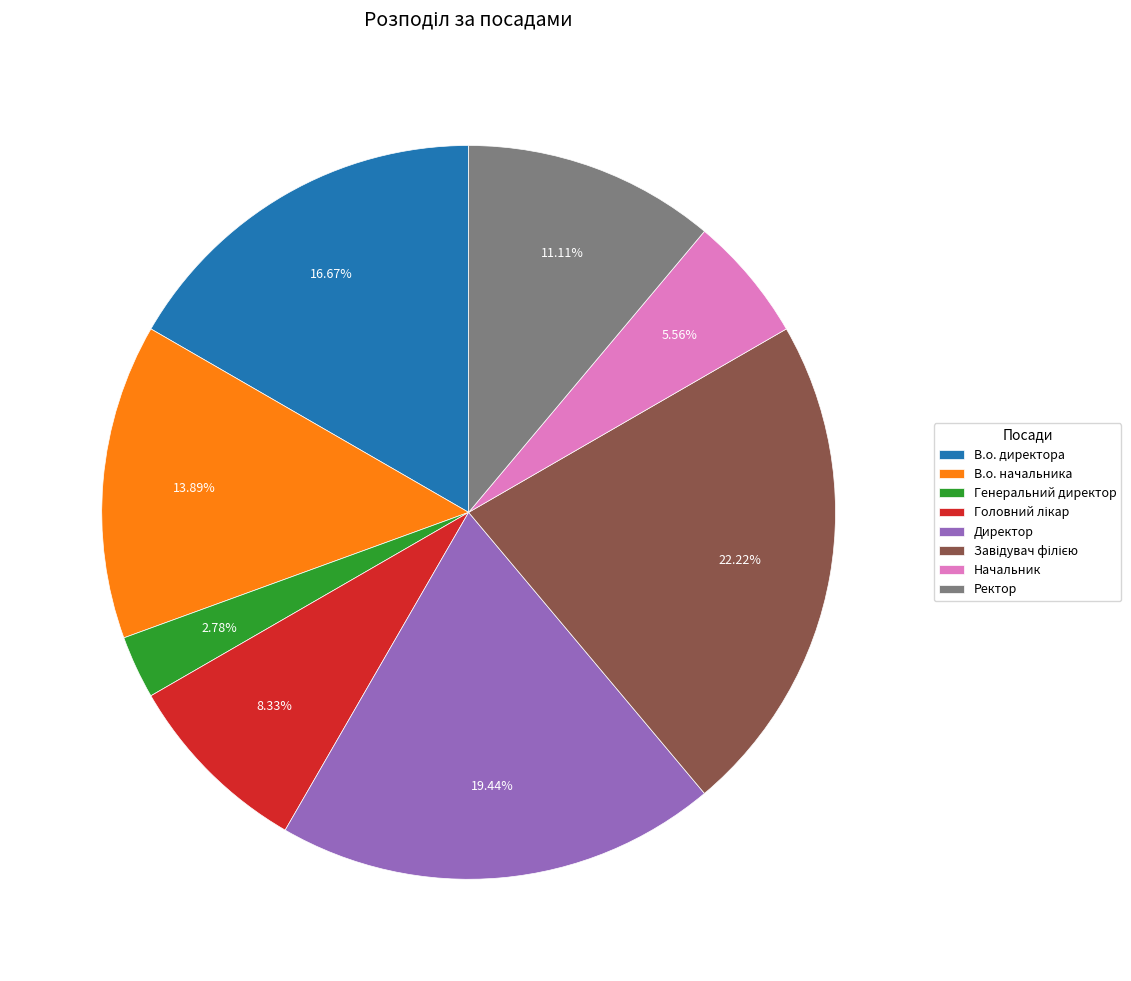

True or false: В.о. директора accounts for 24% of the total.

False